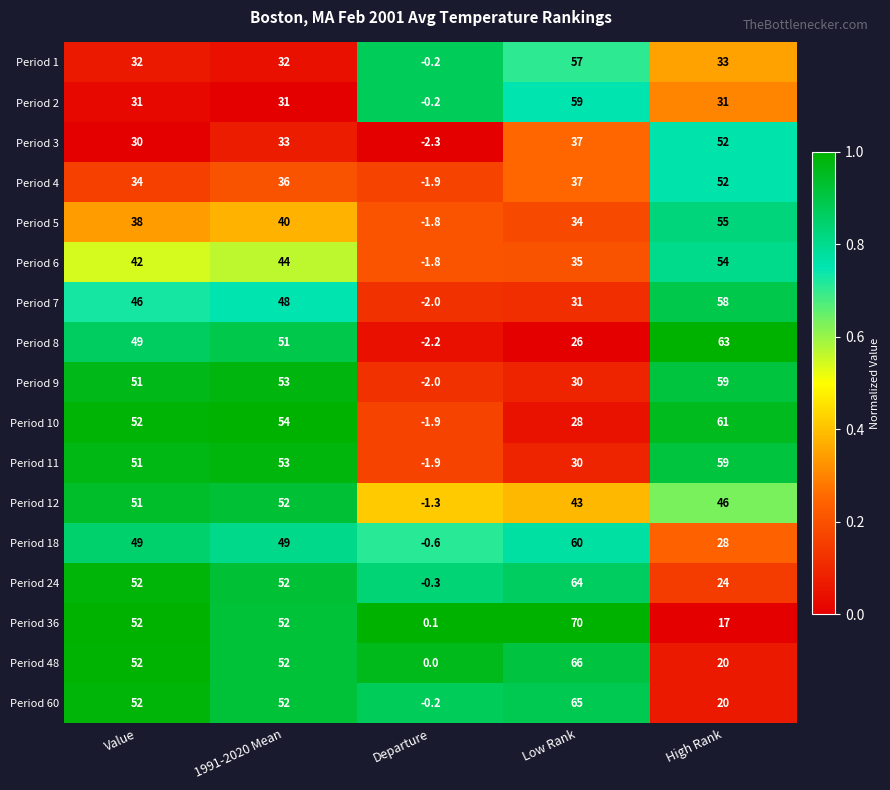

Is it true that Period 12 equals 13.7 at Value?

False